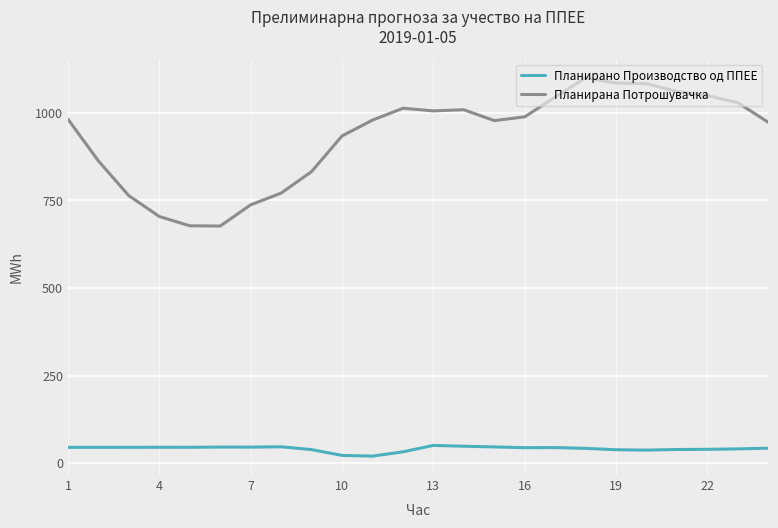

Which series has the largest total across all categories?

Планирана Потрошувачка